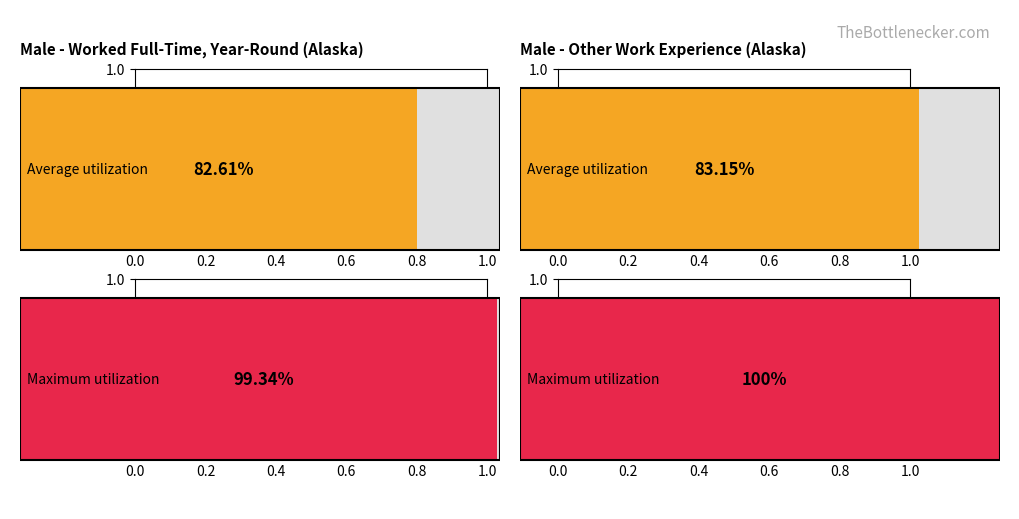

Is it true that Full-time Male (value) equals 11371 at $45,000 to $49,999?

False